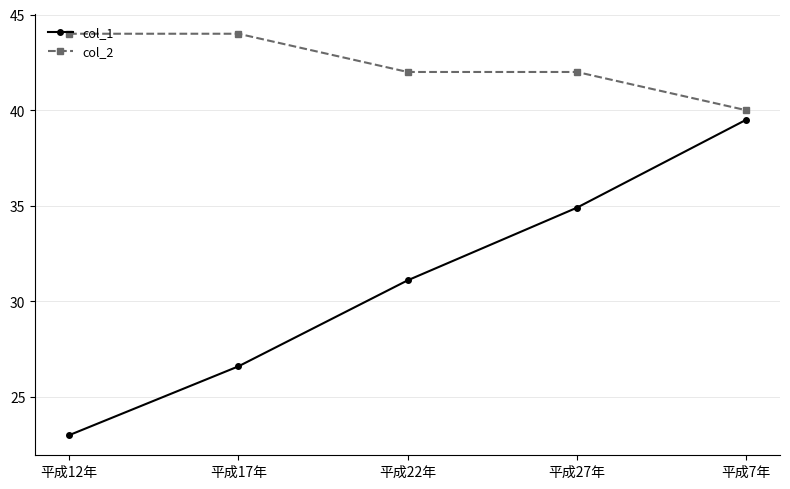

What is the difference between the maximum and second lowest values in the col_2 series?

2.0